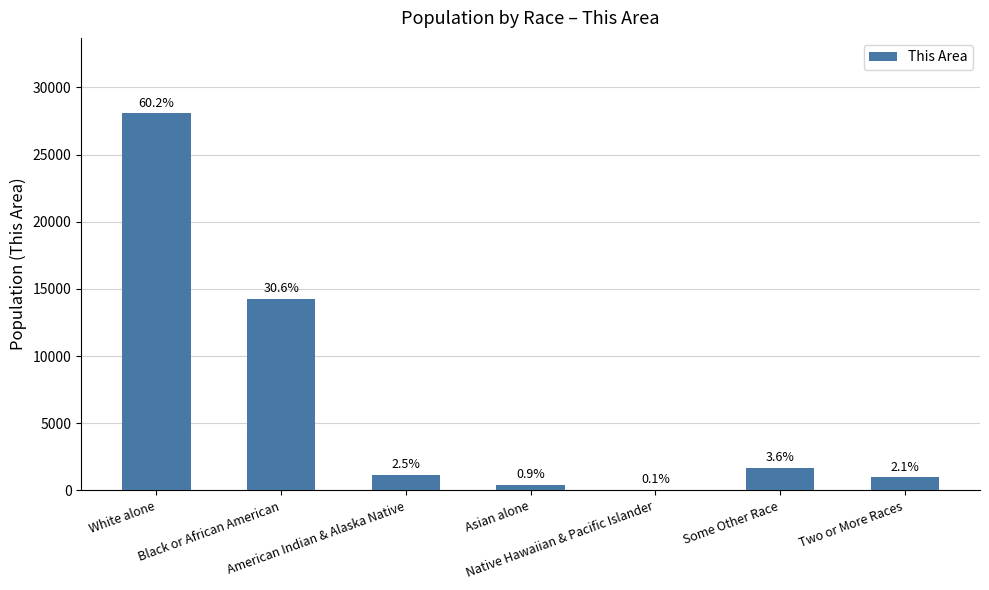

At which label does the data first exceed 1173?

White alone